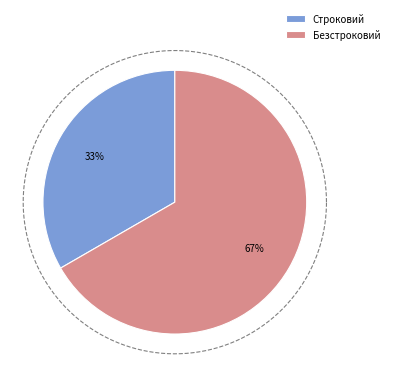

How many segments does this pie chart have?

2